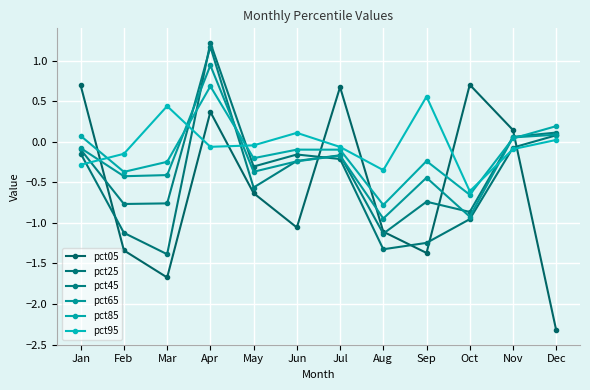

After their last crossing, which series has the higher values: pct45 or pct85?

pct85